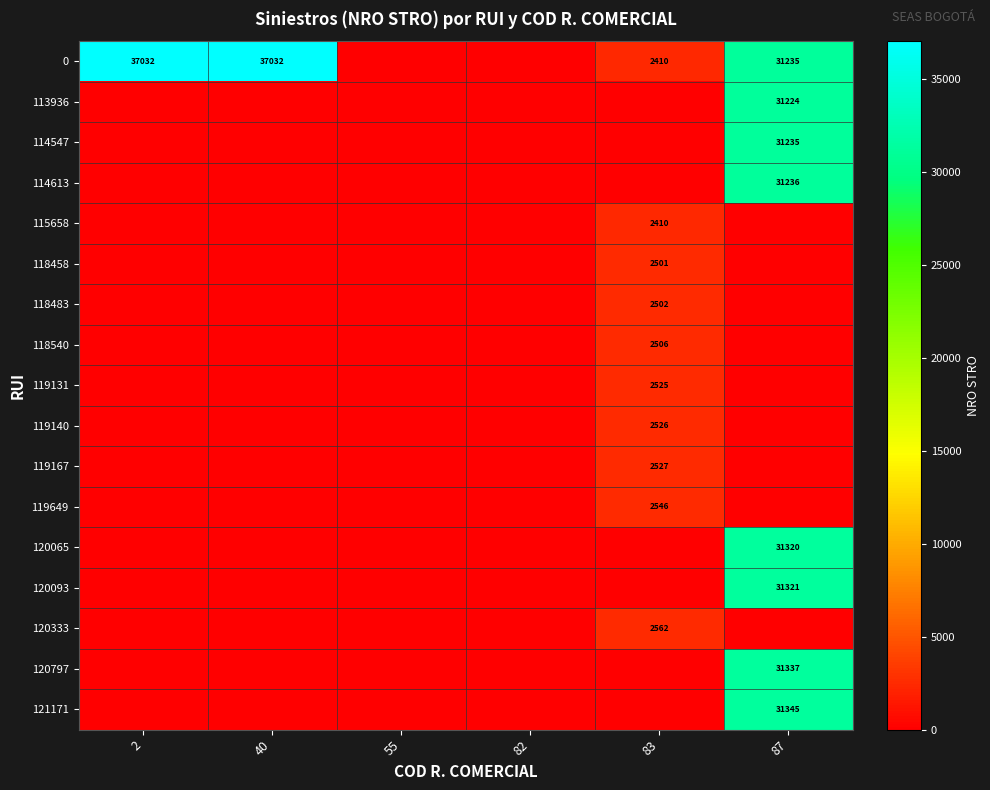

What is the greatest value displayed?

37032